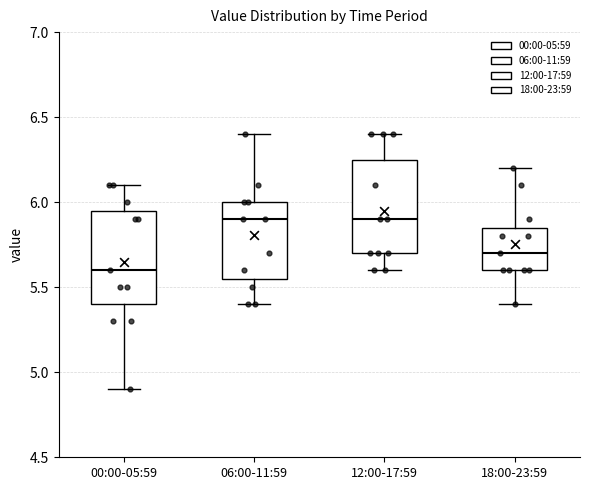

Where is the lower edge of the box for 12:00-17:59 on the y-axis? The values are not printed on the chart, so give them approximately, as read against the axis.

5.70